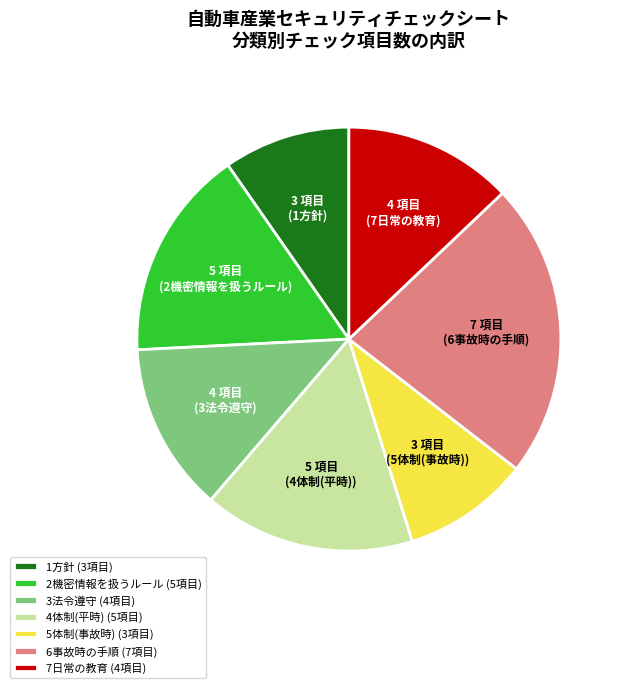

The 1方針 slice represents 23% of the pie. True or false?

False